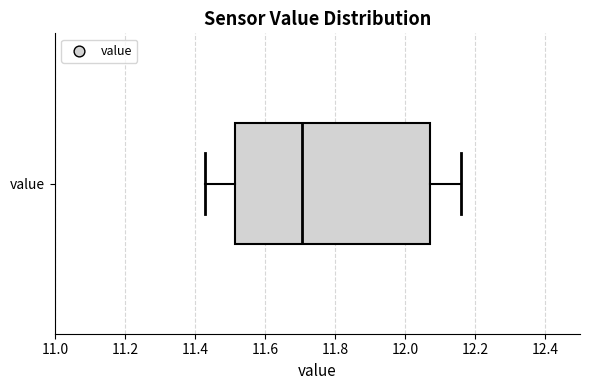

Read this box plot against the x-axis: the position of the median line, the range covered by the box, and the ends of both whiskers. The values are not printed on the chart, so give them approximately, as read against the axis.

median 11.70, box 11.52 to 12.08, whiskers 11.44 to 12.16